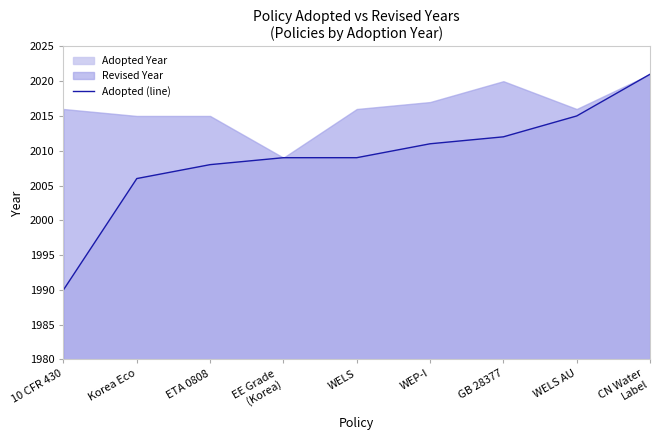

What is the value of the 8th point from the left?

2015